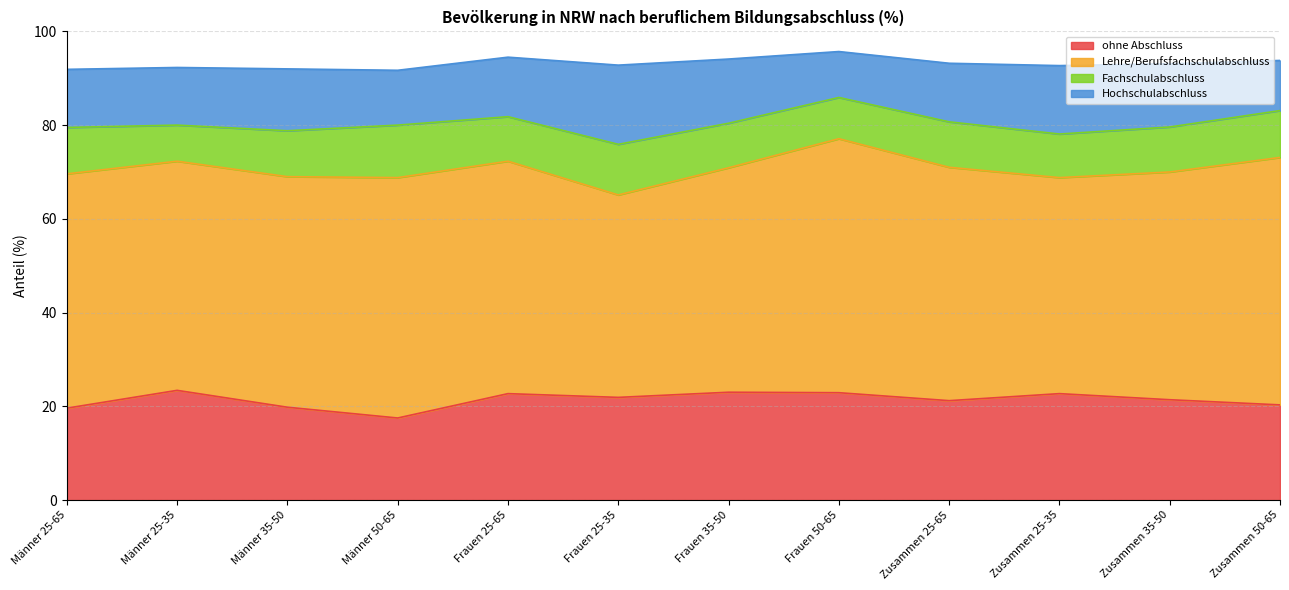

How many interior local peaks does the Hochschulabschluss series have?

3